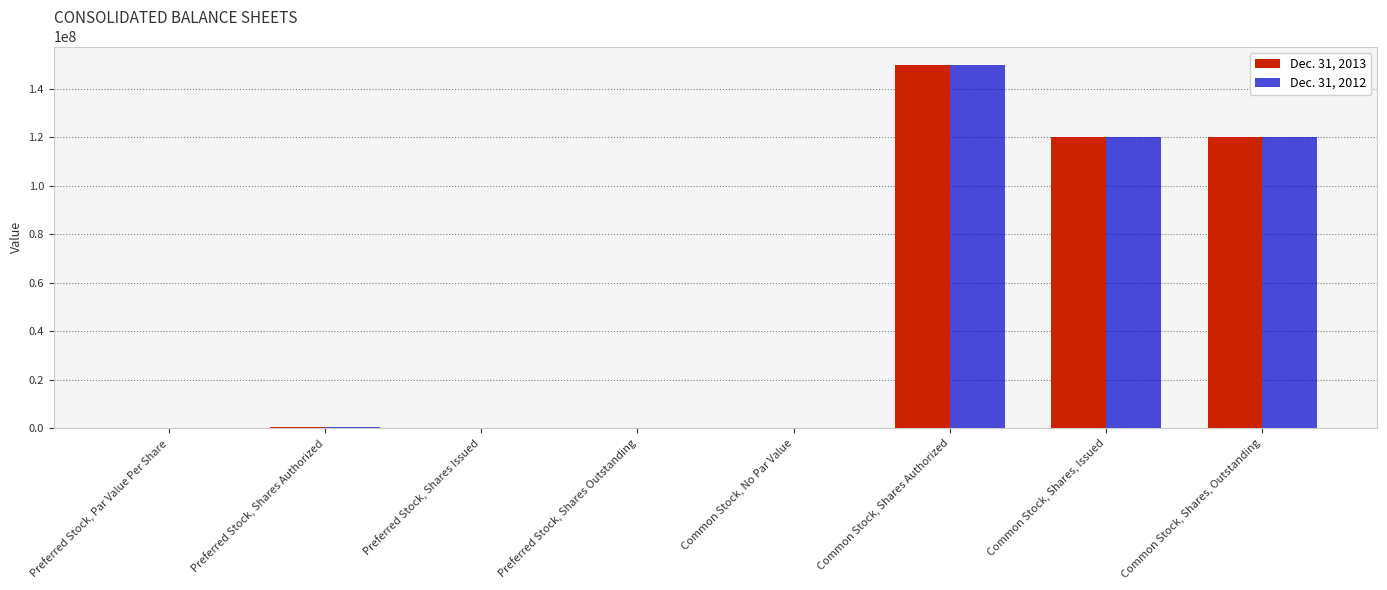

What is the maximum value for Dec. 31, 2013?

150000000